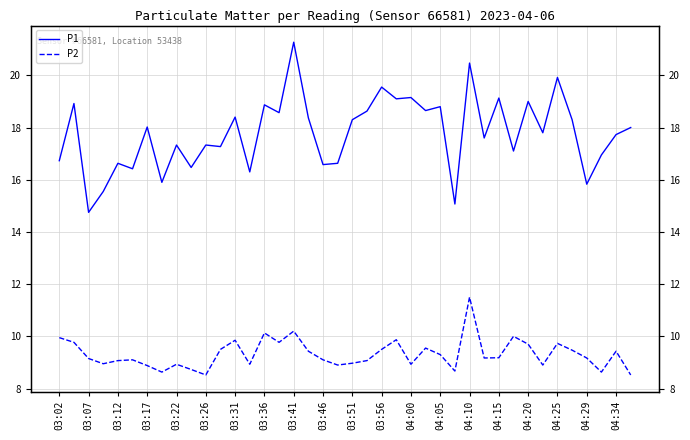

Is this an area chart (filled region under the line)?

No